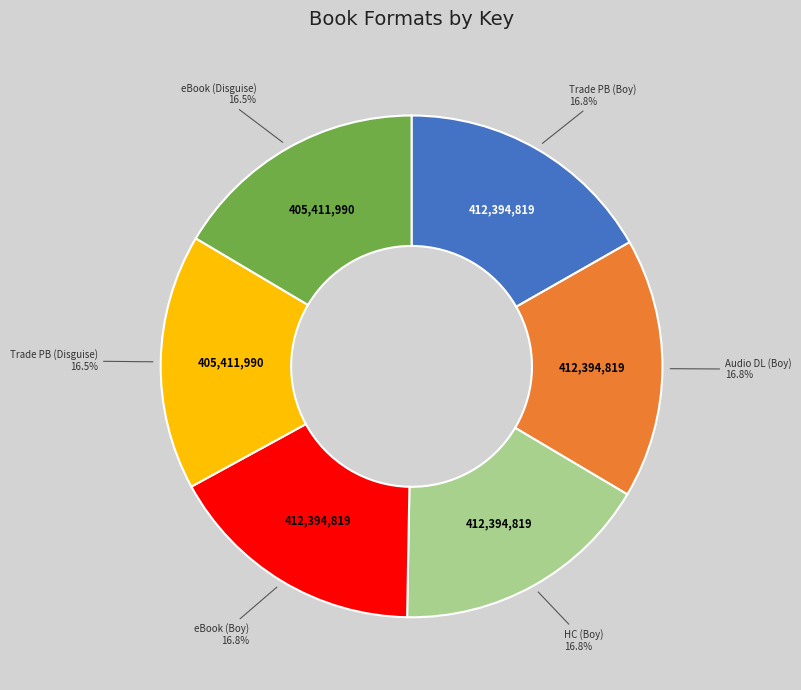

How many segments does this pie chart have?

6